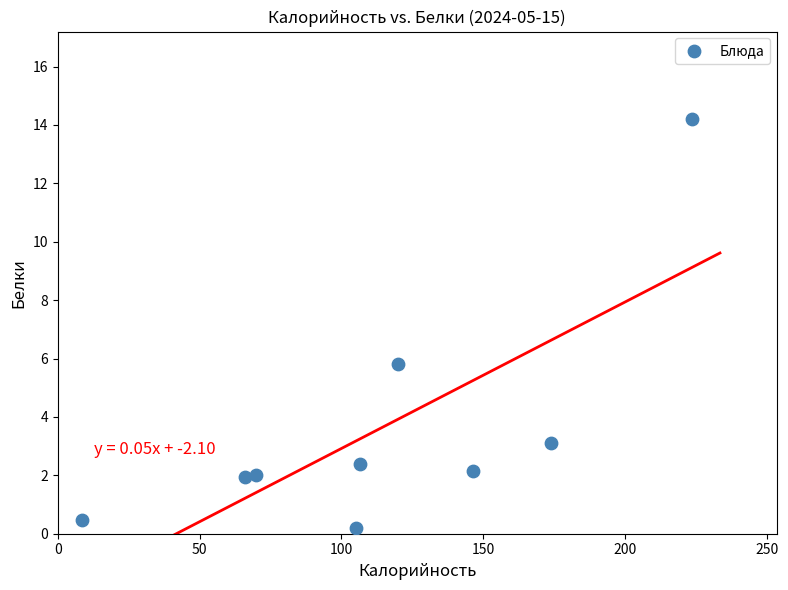

What Y value in the scatter plot is closest to 7?

5.8